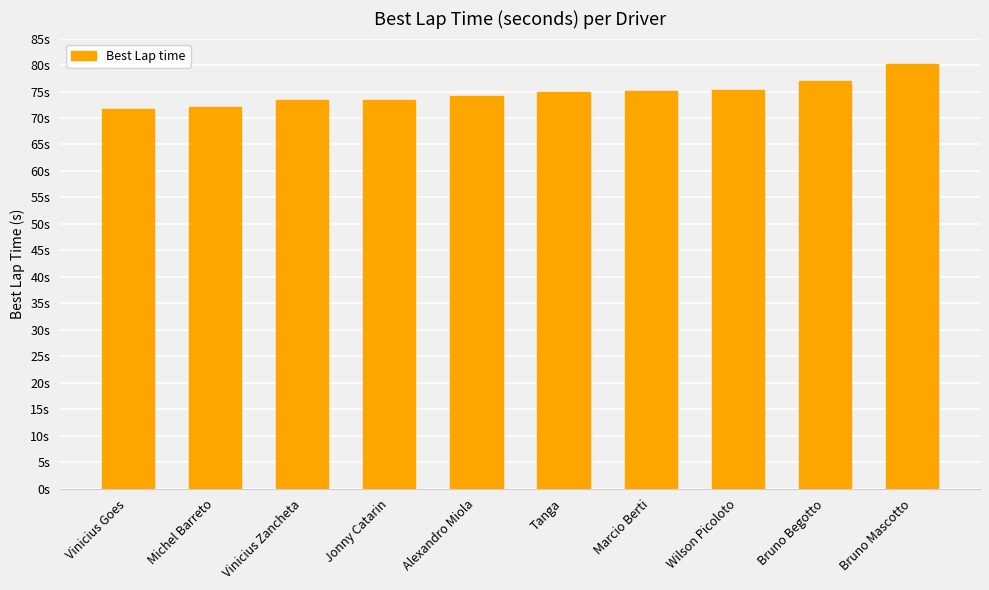

Reading left to right, what are all the values shown in this chart?

71.8	72.0	73.3	73.4	74.2	74.9	75.1	75.2	76.9	80.1